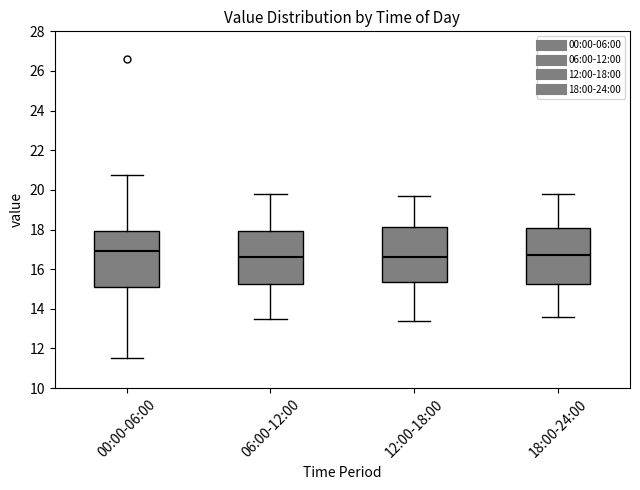

Reading left to right, transcribe this box plot: for each box, give where its median line is, the range the box spans, and where its two whiskers end, as read against the y-axis. The values are not printed on the chart, so give them approximately, as read against the axis.

00:00-06:00: median 17.0, box 15.2 to 18.0, whiskers 11.6 to 20.8
06:00-12:00: median 16.6, box 15.2 to 18.0, whiskers 13.6 to 19.8
12:00-18:00: median 16.6, box 15.4 to 18.2, whiskers 13.4 to 19.8
18:00-24:00: median 16.8, box 15.2 to 18.0, whiskers 13.6 to 19.8